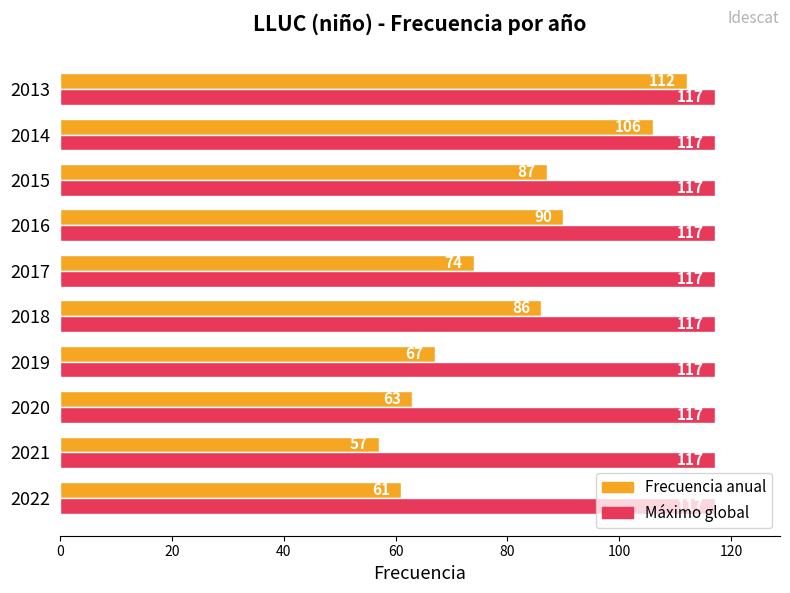

What is the smallest value displayed?

57